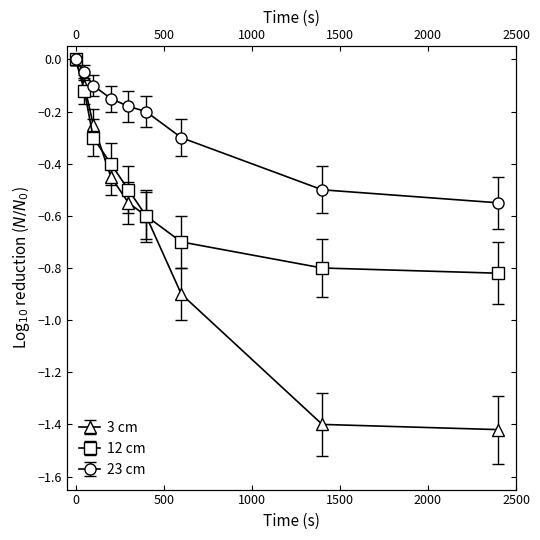

What is the sum of all 3 cm values?

-5.7